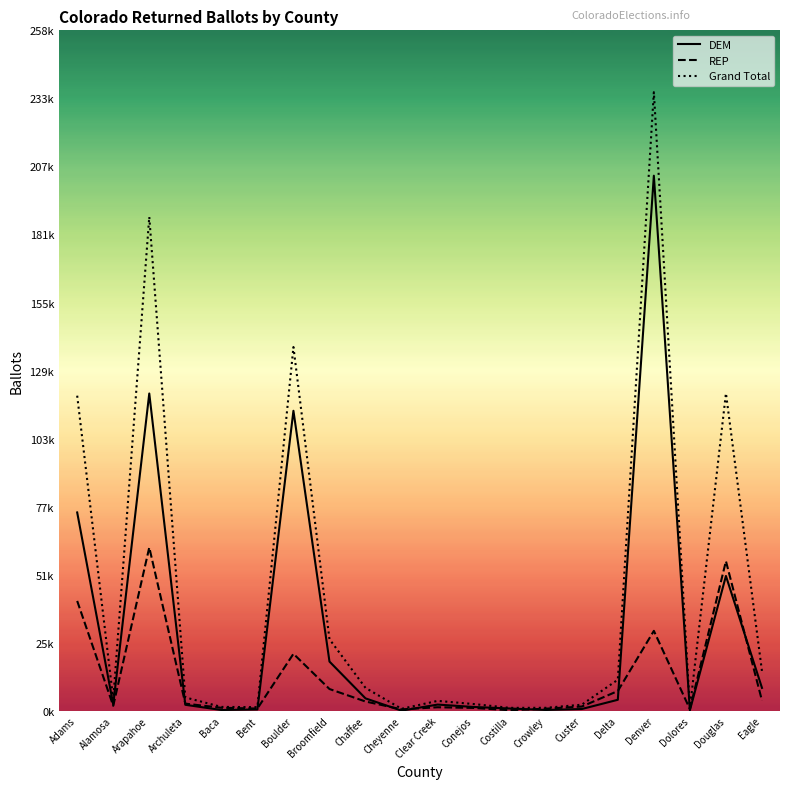

What is the difference between the maximum and minimum values in the DEM series?

203539